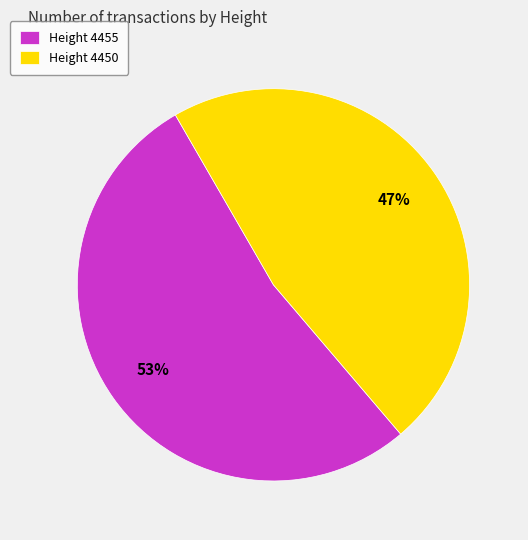

Approximately how many times larger is the value at Height 4450 compared to Height 4455?

0.9